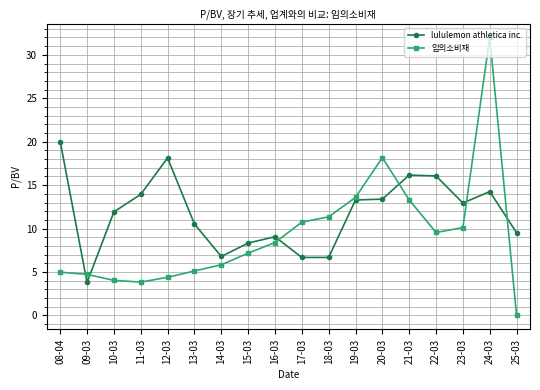

Which series has the largest total across all categories?

lululemon athletica inc.